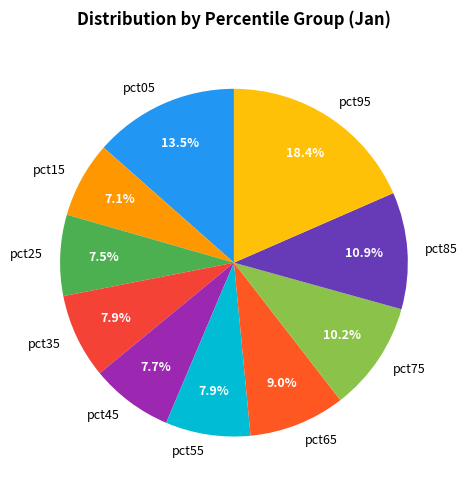

To the nearest percent, what portion does pct55 represent?

8%